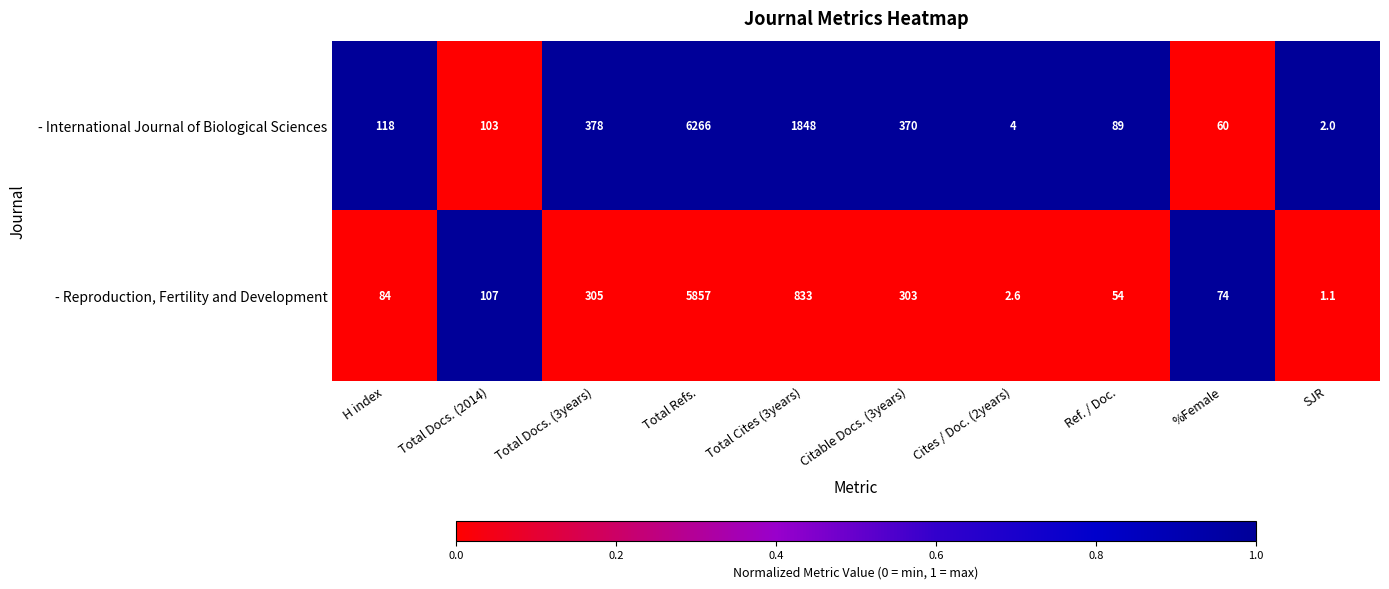

What is the average value of the - Reproduction, Fertility and Development series?

762.1